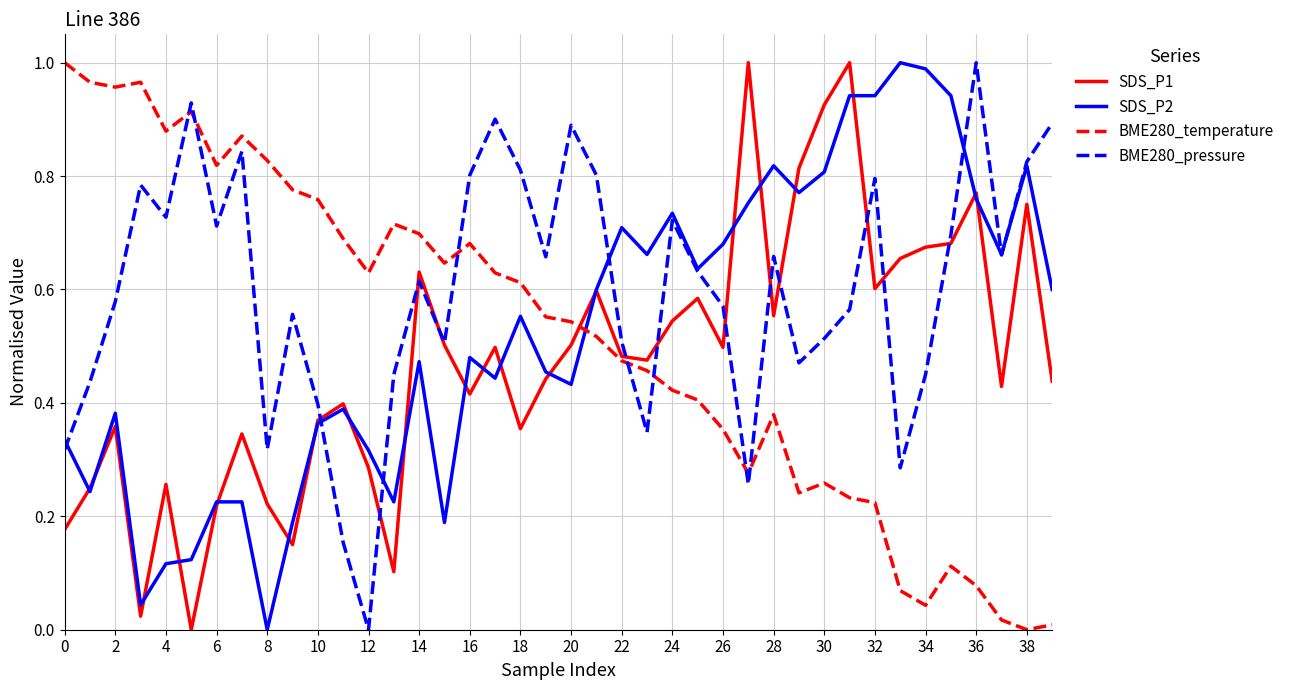

How many times do SDS_P2 and BME280_temperature cross each other?

1